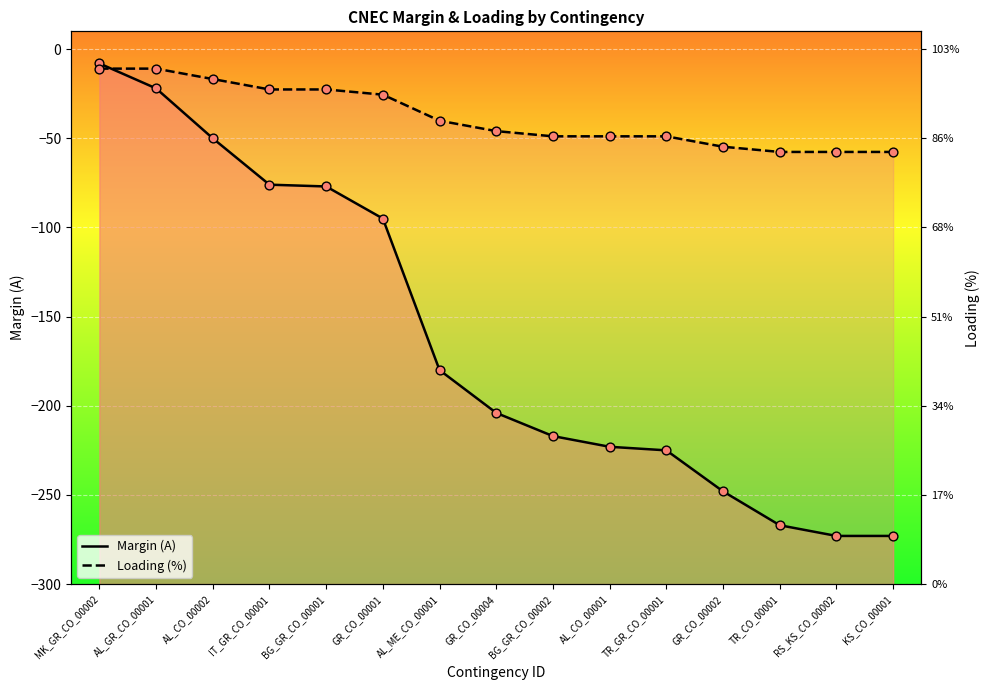

At how many categories does at least one series exceed -170?

15